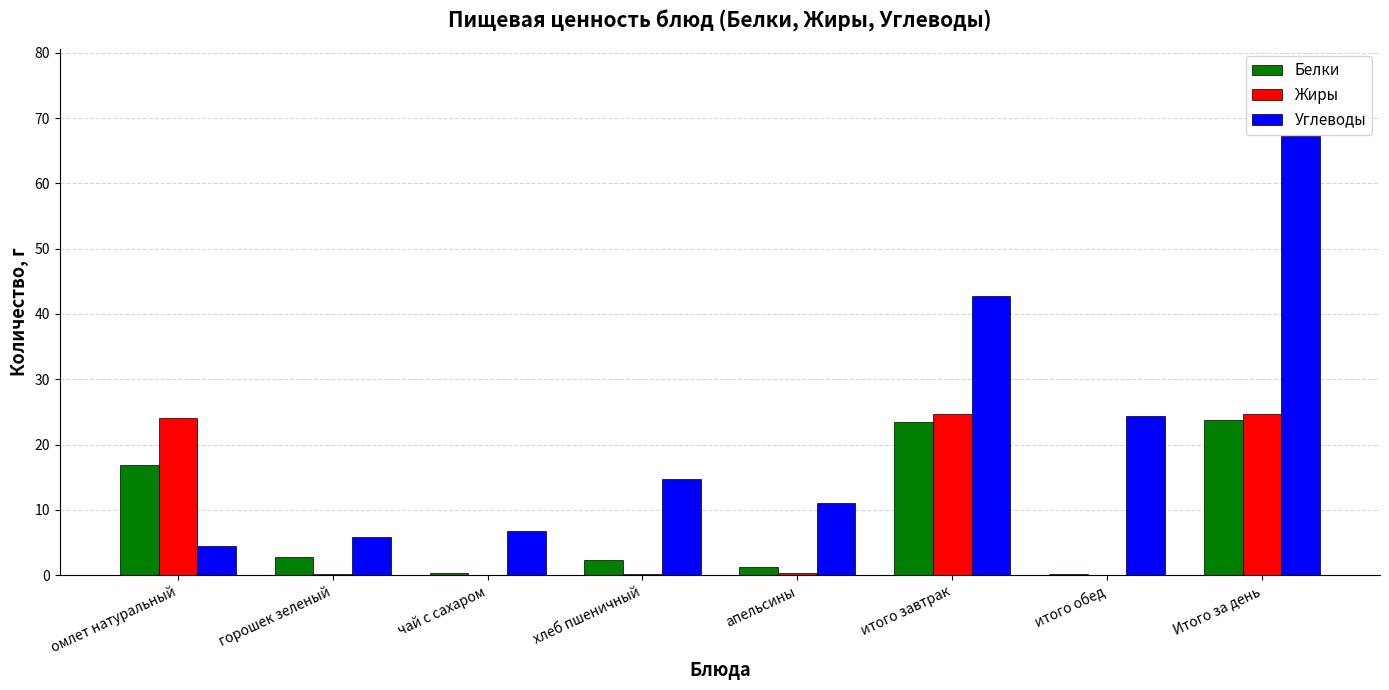

Which label corresponds to the largest value in the chart?

Итого за день